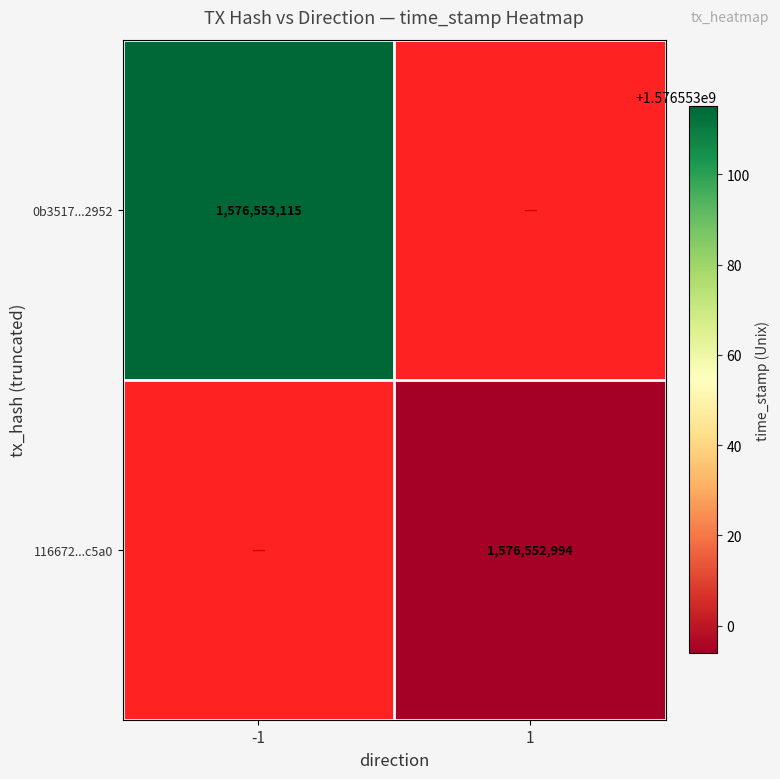

How many values in the 0b3517cefa95b1c1dfc1df91b9cb7e552222952 series are below 1576553115?

1